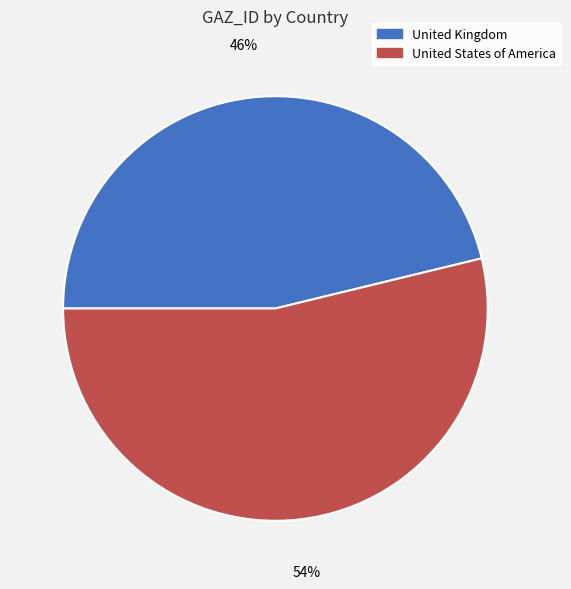

Is the sum of United States of America and United Kingdom greater than half?

Yes